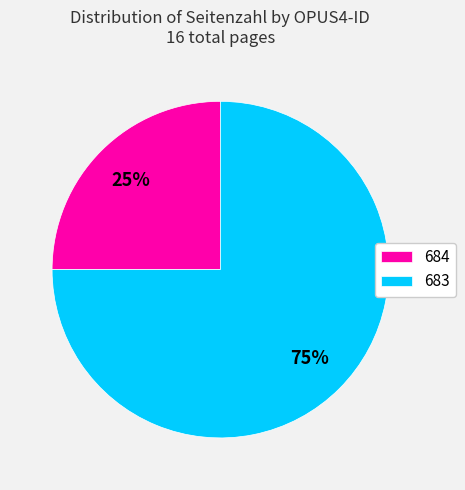

To the nearest percent, what is the difference between the largest and smallest slice percentages?

50%